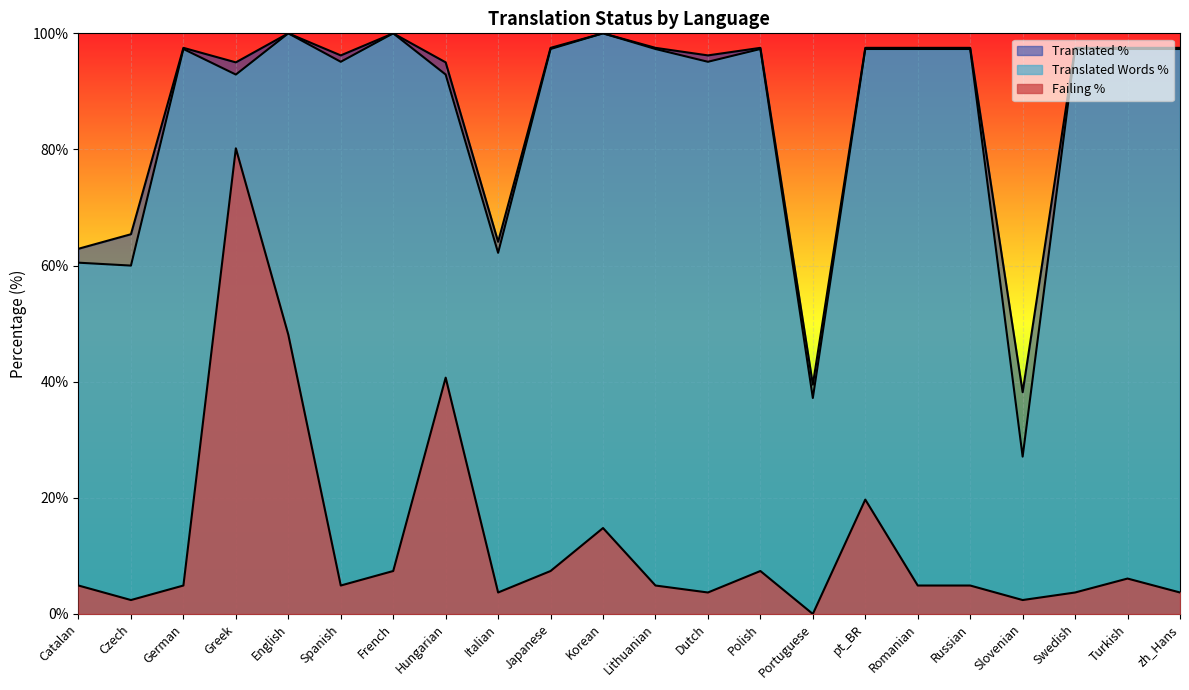

What is the highest value of the failing_percent series?

80.2